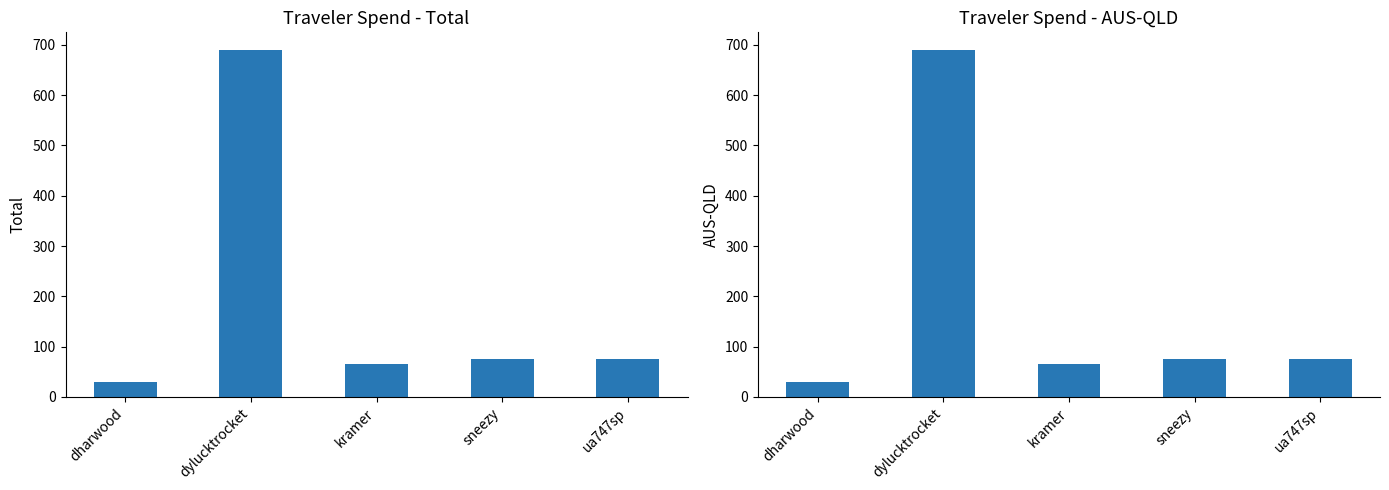

Is it true that AUS-QLD equals 28.8 at dharwood?

True